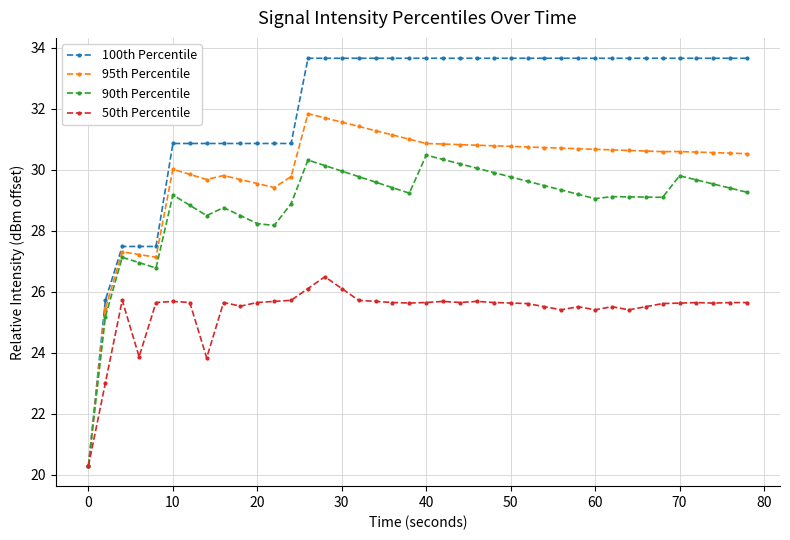

What is the smallest value displayed?

20.3